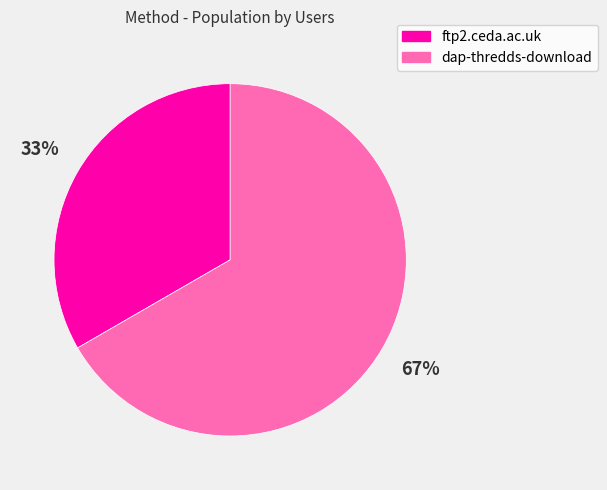

Which has a higher value, dap-thredds-download or ftp2.ceda.ac.uk?

dap-thredds-download